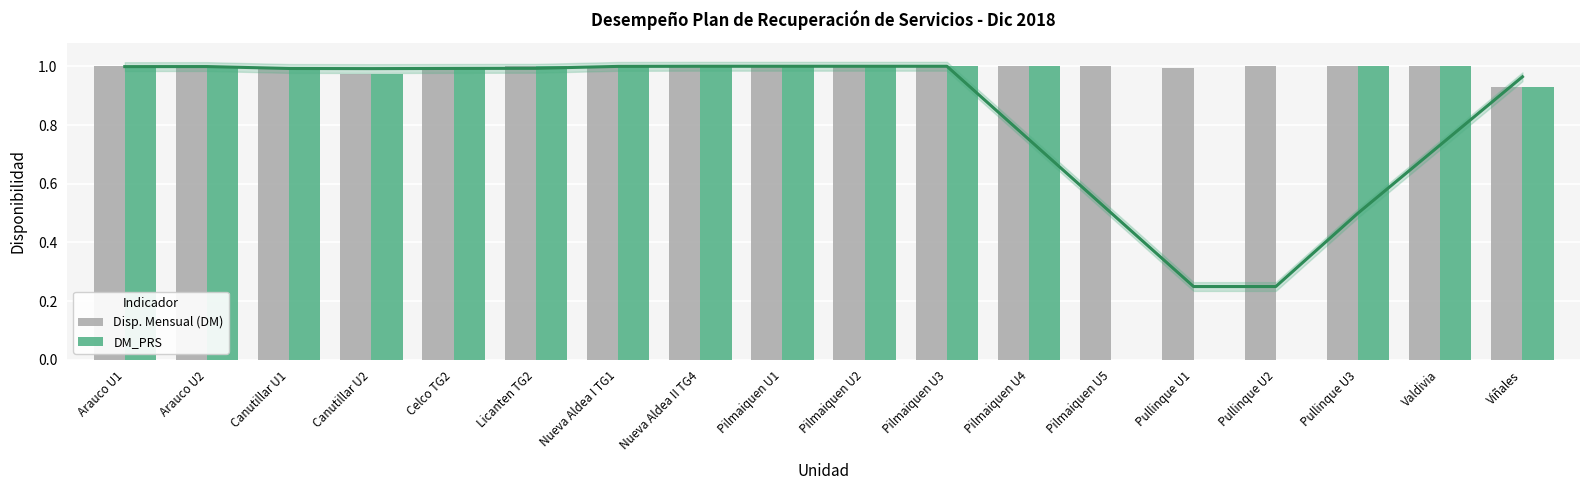

At which category does the chart reach its peak across all series?

Arauco U1